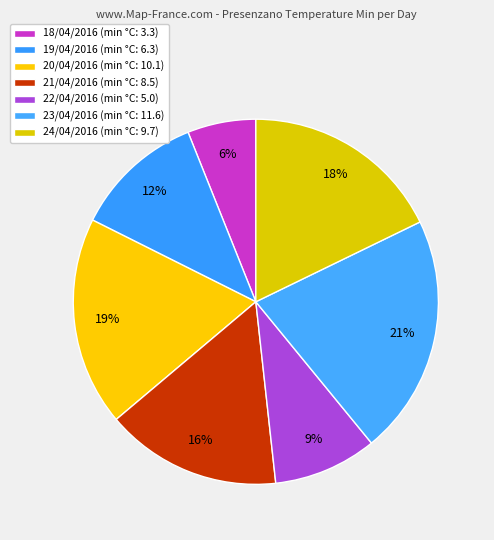

How much of the chart is everything except 21/04/2016?

84.4%